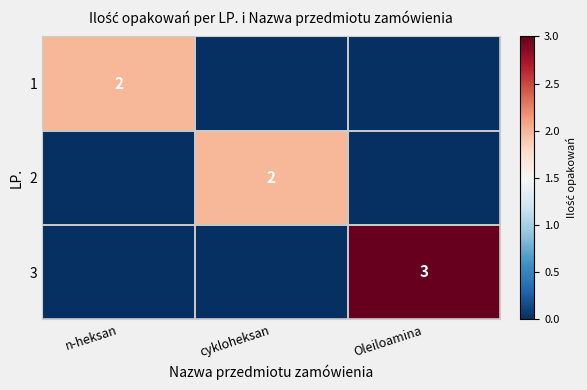

True or false: 2 has a value of 3 at cykloheksan.

False